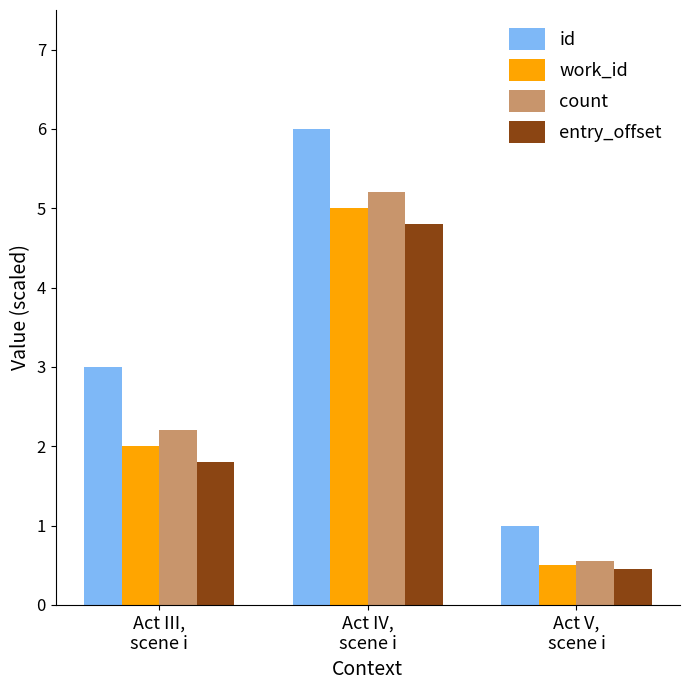

The value of work_id at Act IV,
scene i is 3.4. True or false?

False